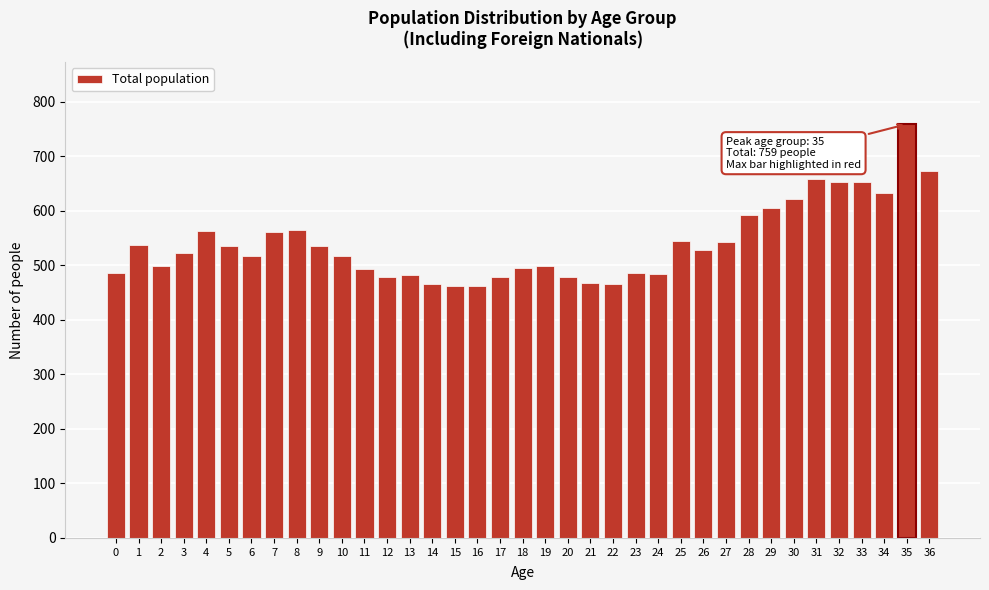

True or false: the data shows 764 at 22.

False